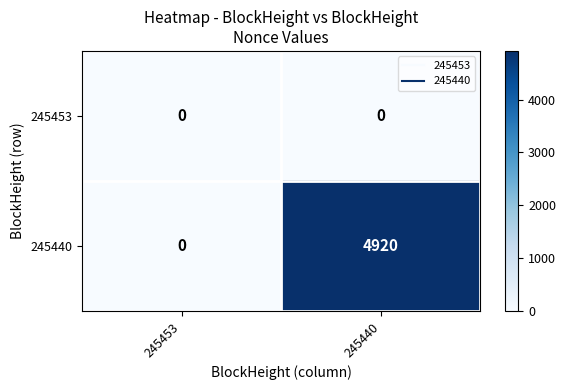

At which category does the chart reach its peak across all series?

245440